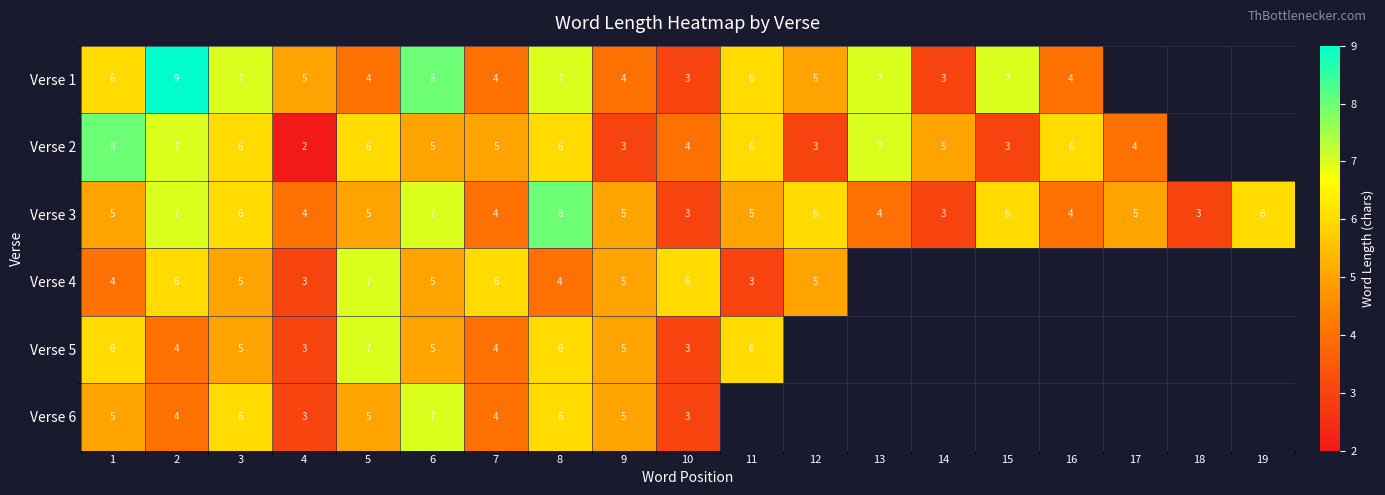

What is the average value of the Verse 3 series?

5